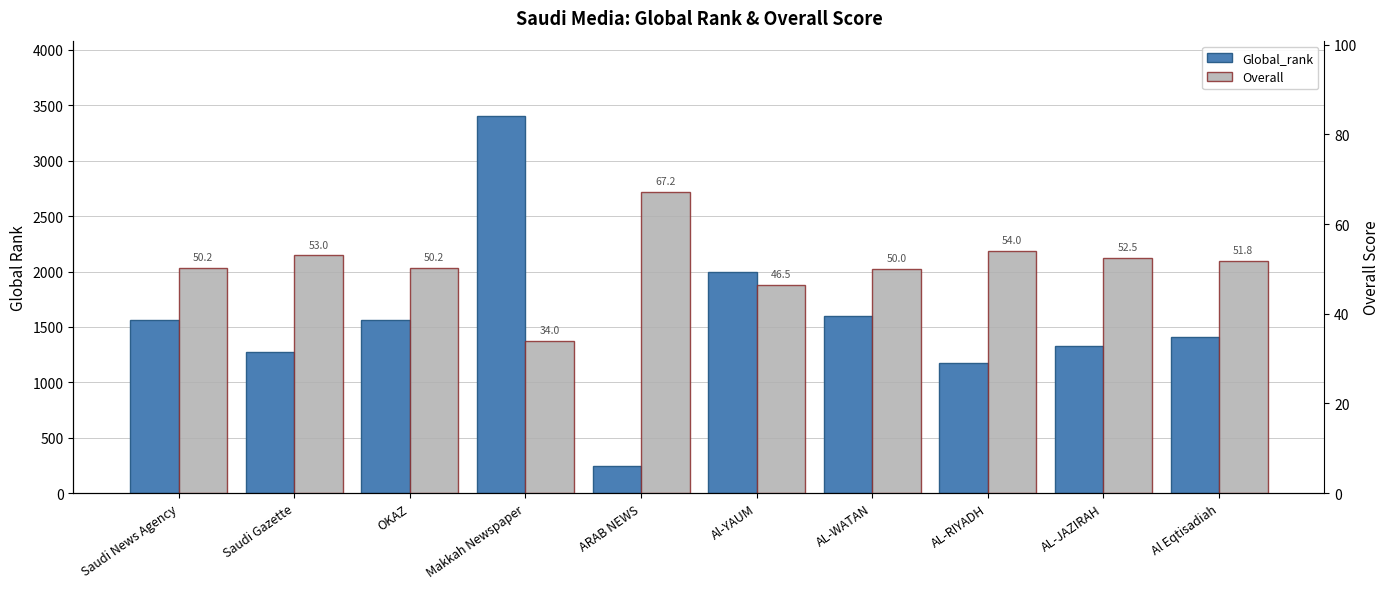

How many groups of bars are there?

10